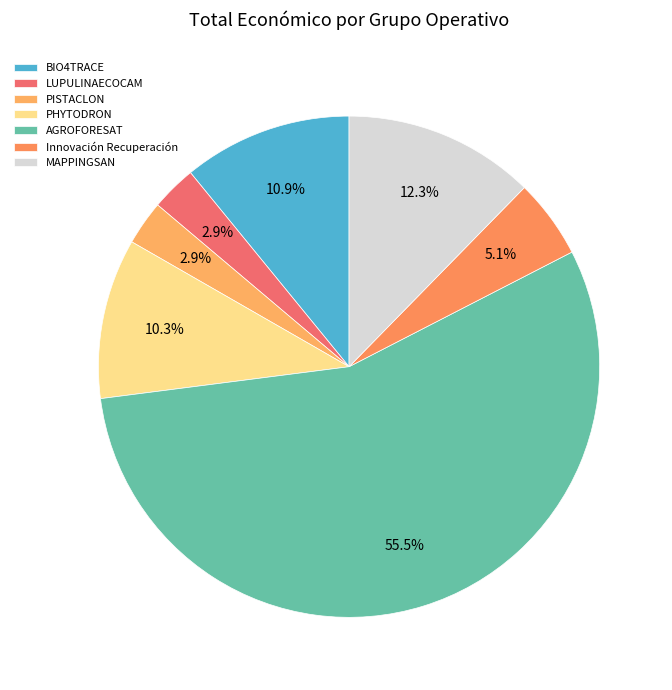

Does MAPPINGSAN account for over 50% of the chart?

No